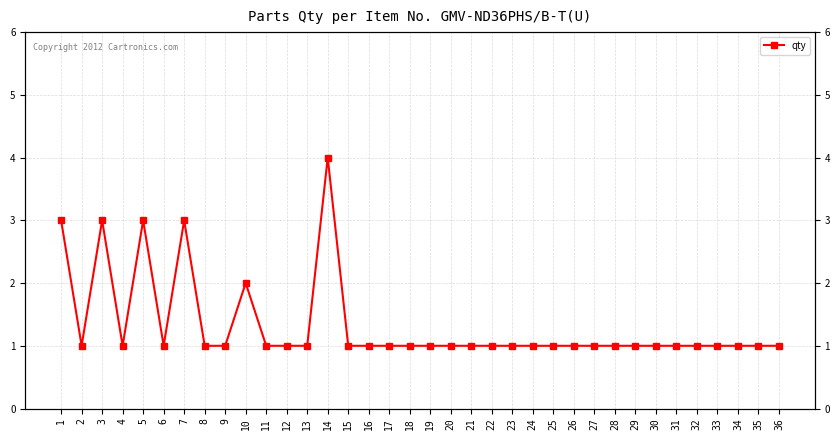

What is the maximum value shown in the chart?

4